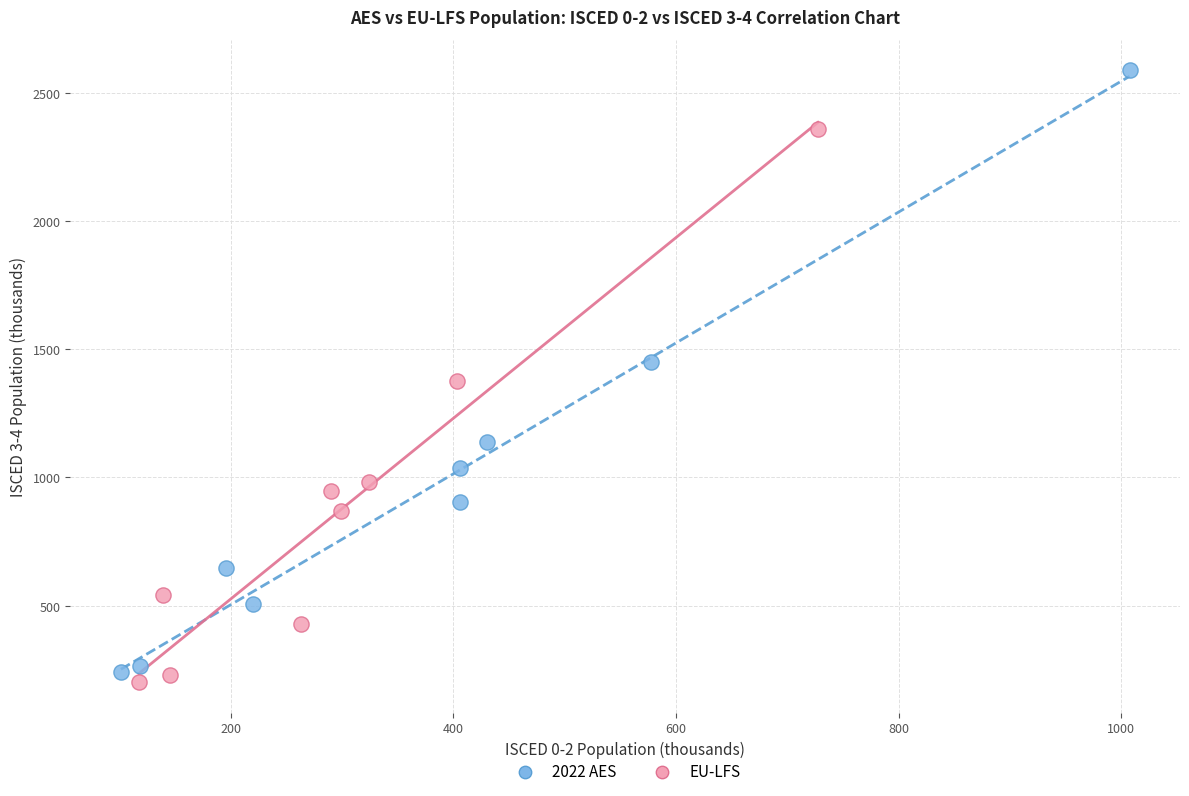

Which series has the largest Y range (max minus min)?

2022 AES